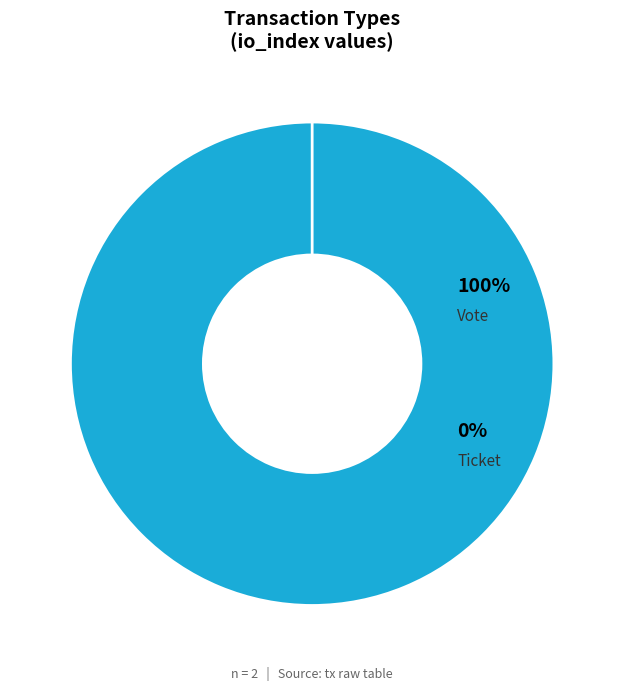

How many segments does this pie chart have?

2